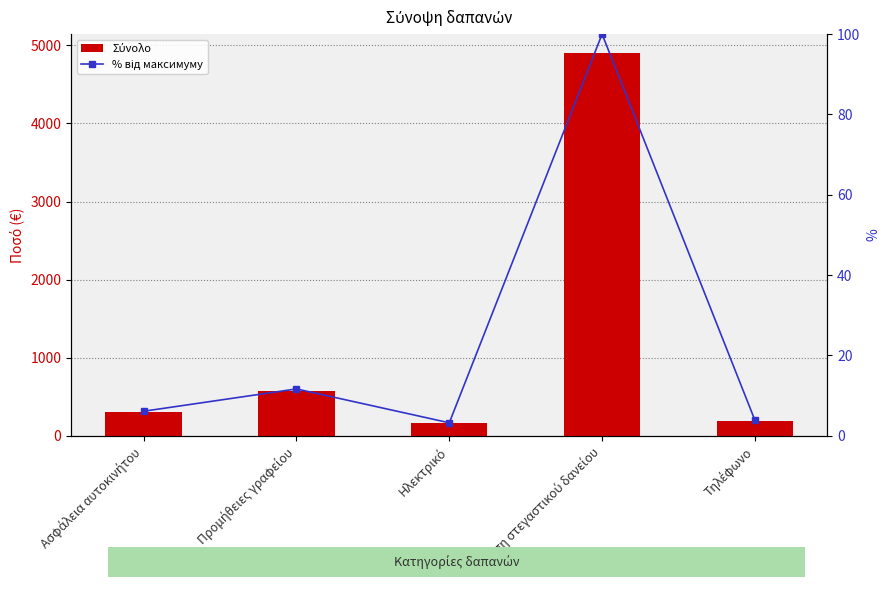

What is the sum of the % від максимуму values at Προμήθειες γραφείου and Δόση στεγαστικού δανείου?

111.7